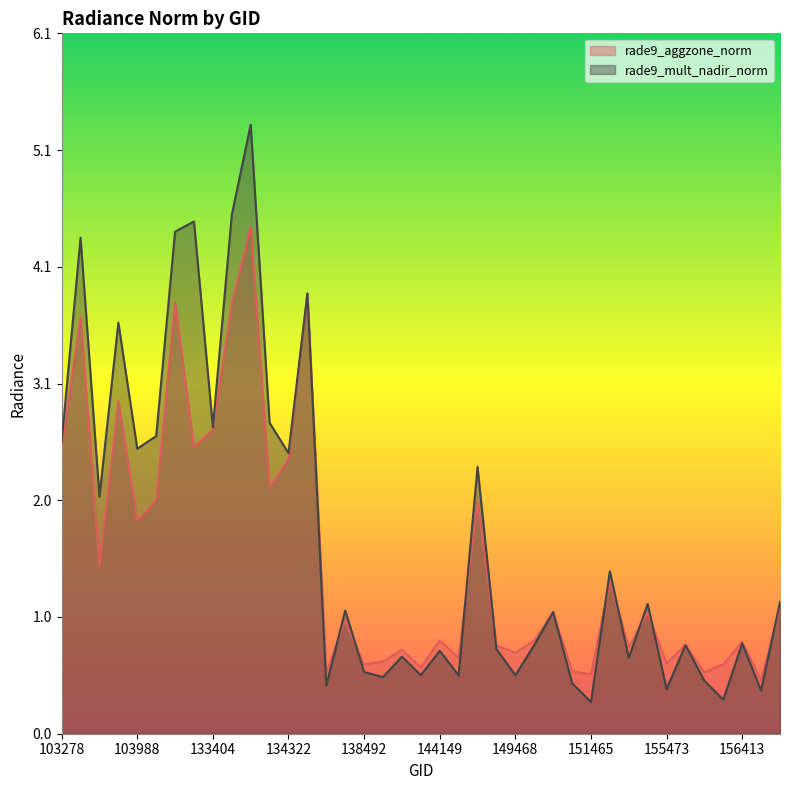

In rade9_aggzone_norm, how many points are lower than both neighbors (excluding endpoints)?

14